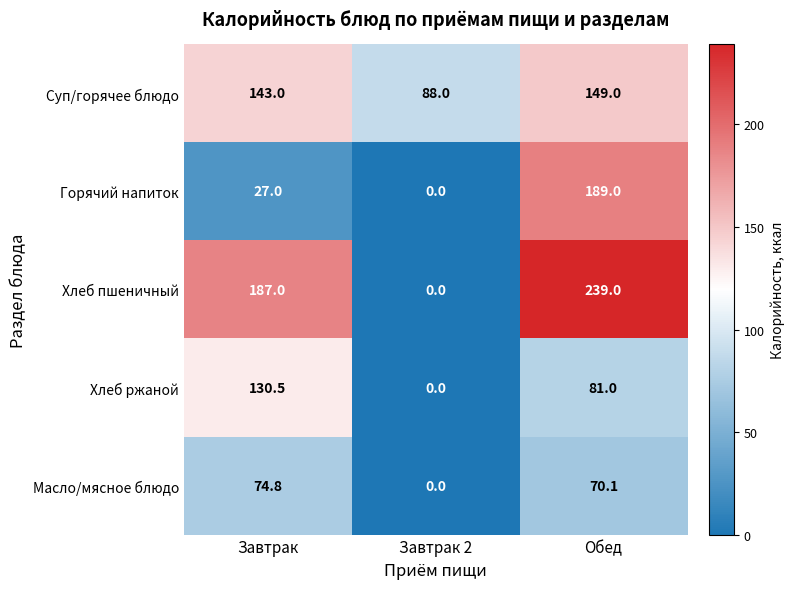

How many distinct data groups are displayed?

5